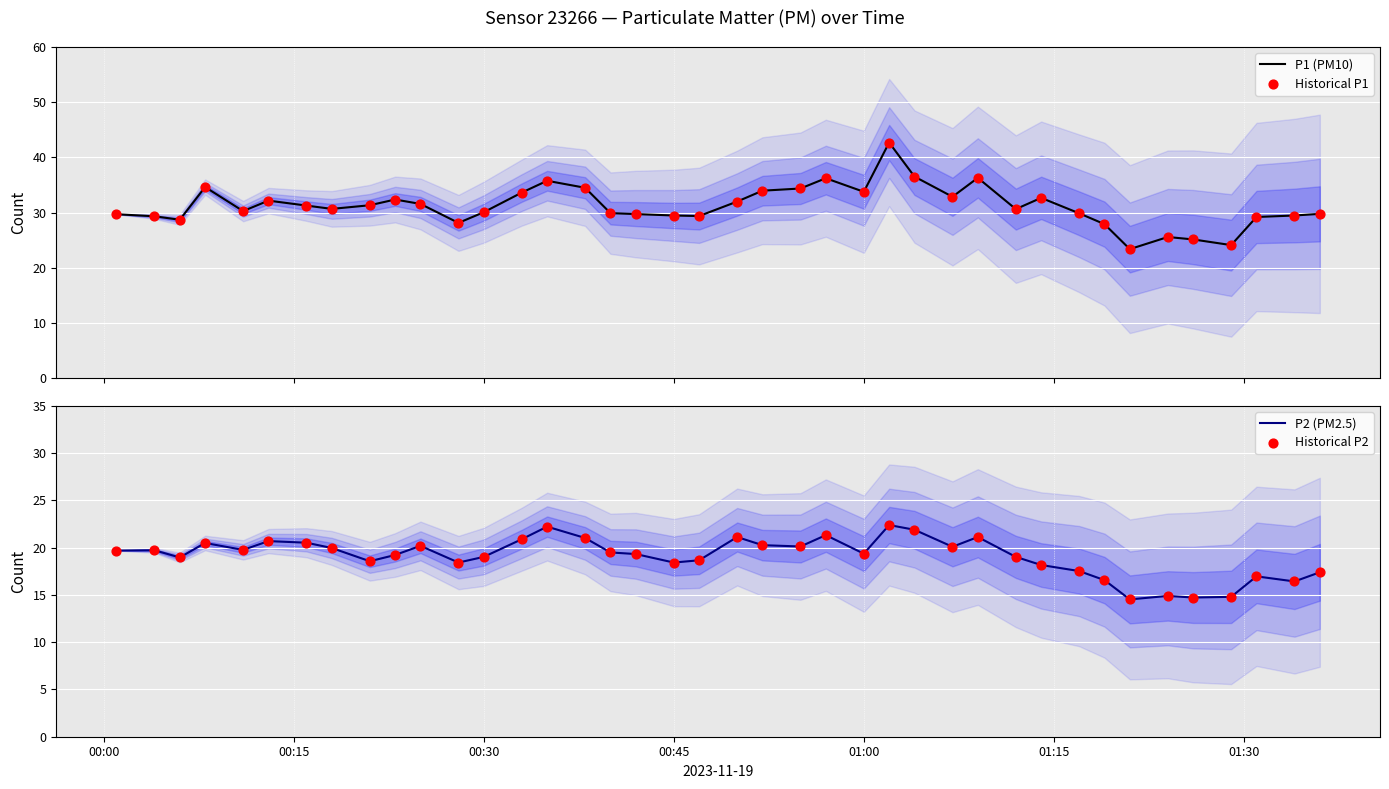

Which series contains the lowest Y value?

P2 (PM2.5)